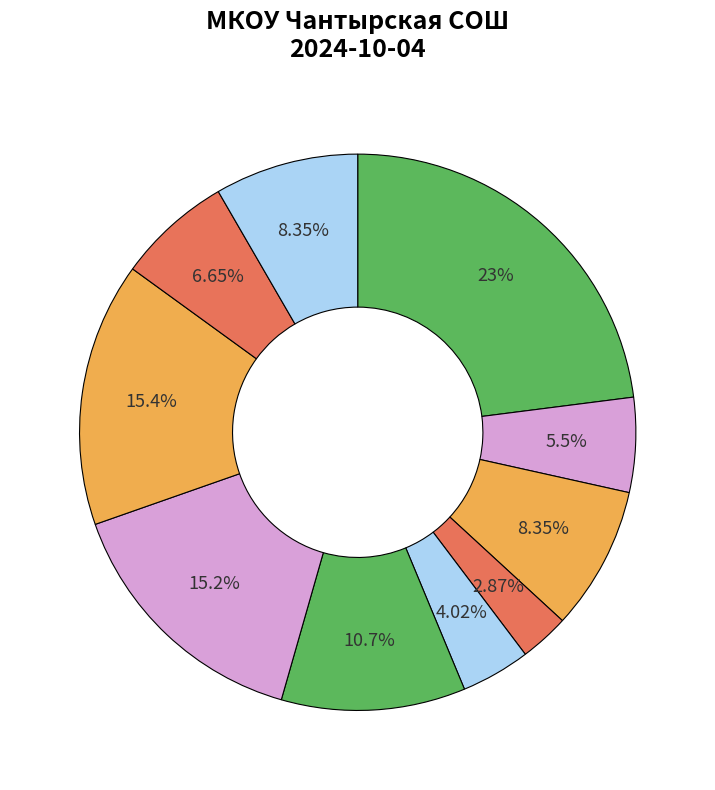

Count the number of slices in the pie.

10